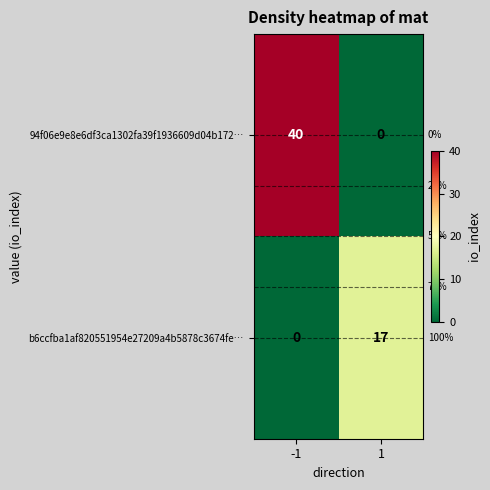

At -1, list the series in order from largest to smallest.

94f06e9e8e6df3ca1302fa39f1936609d04b172…, b6ccfba1af820551954e27209a4b5878c3674fe…